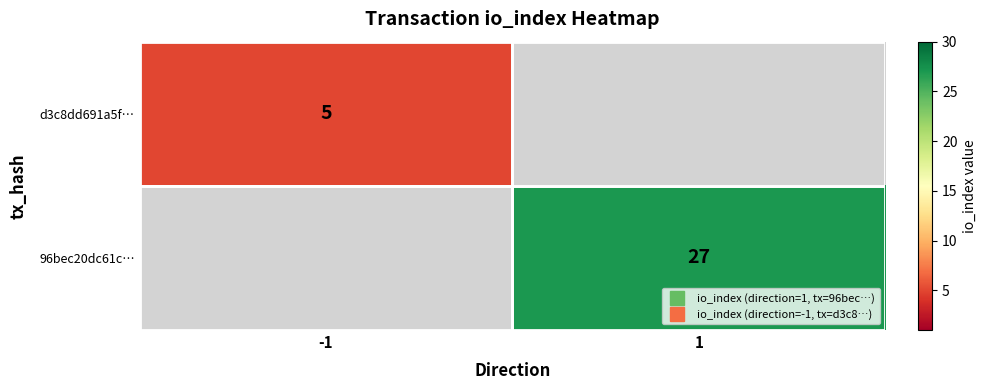

The d3c8dd691a5f… series shows 7.0 at -1. True or false?

False